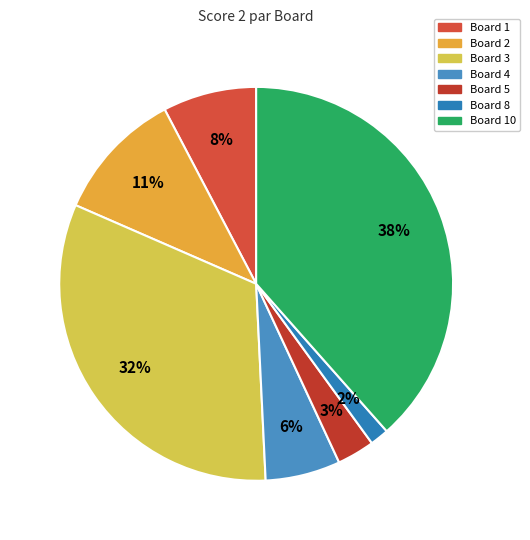

Count the number of slices in the pie.

7